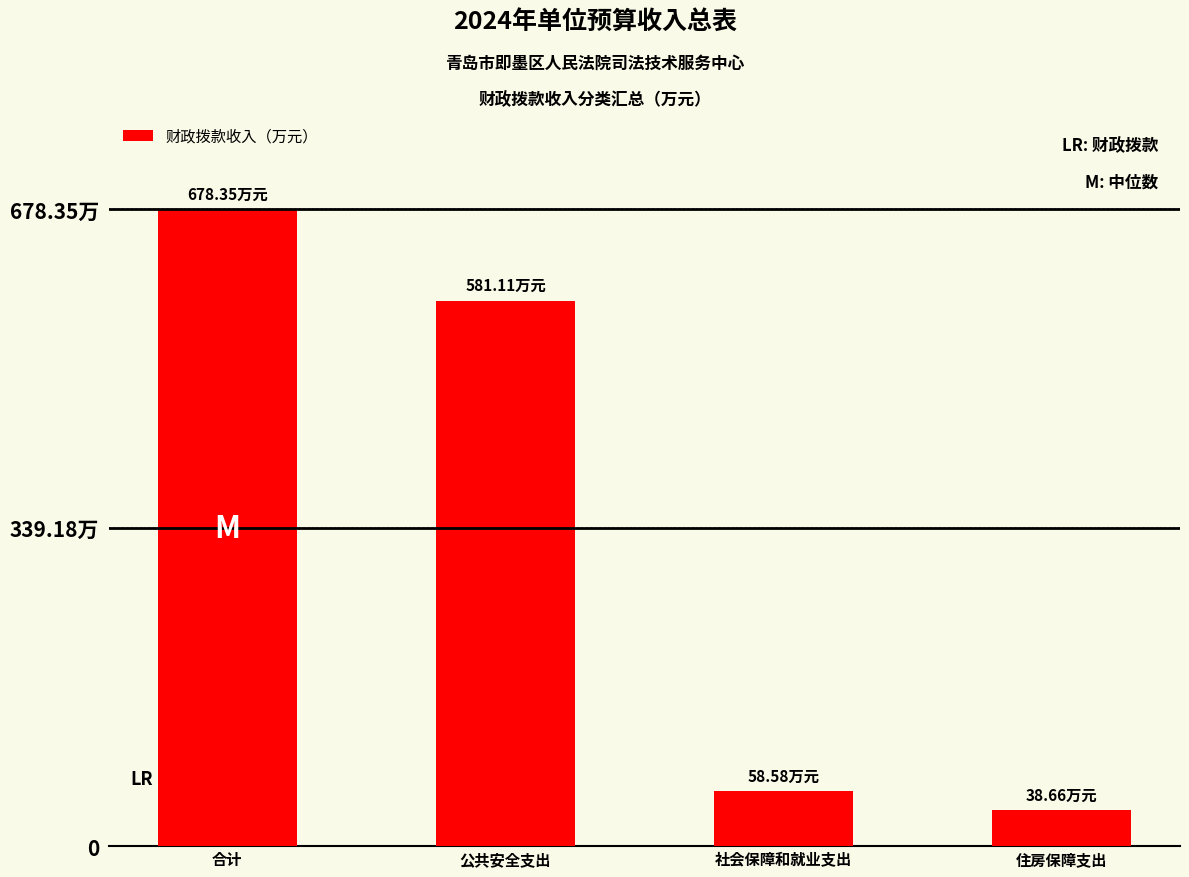

Are the bars horizontal?

No